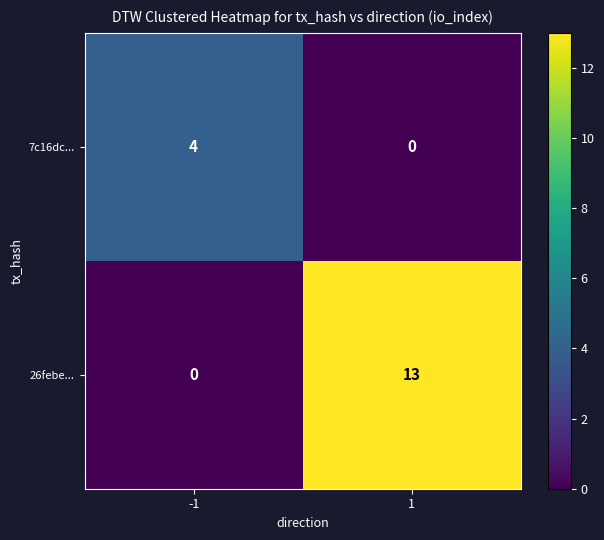

What is the total value across all series at 1?

13